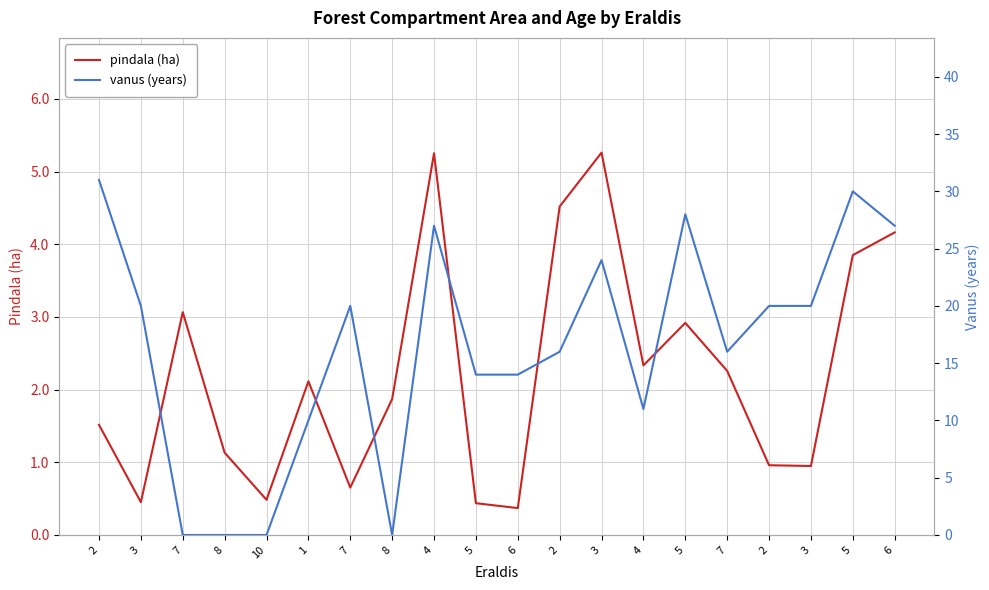

At which label does vanus (years) reach its minimum?

7